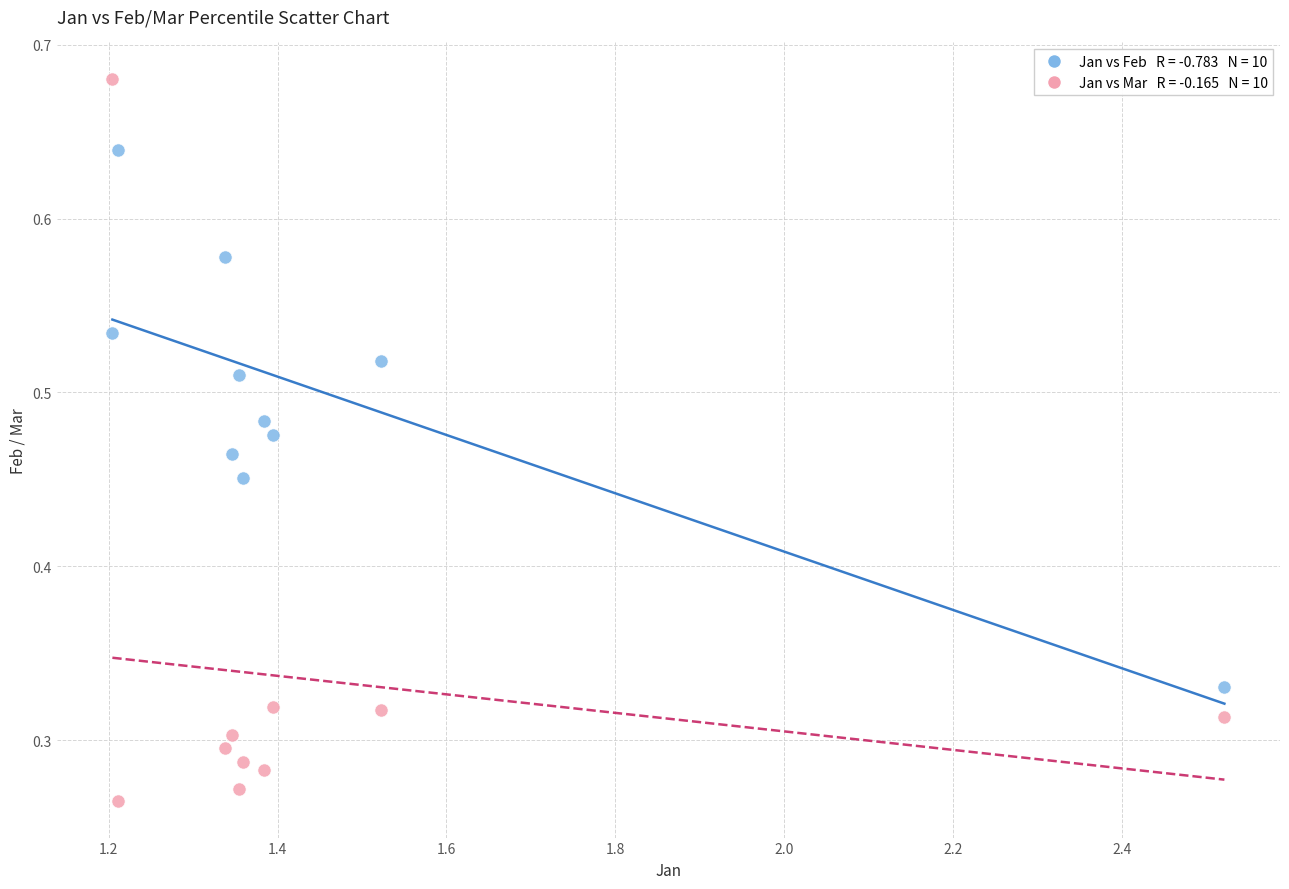

Across all data points, what is the range of X values (max minus min)?

1.3